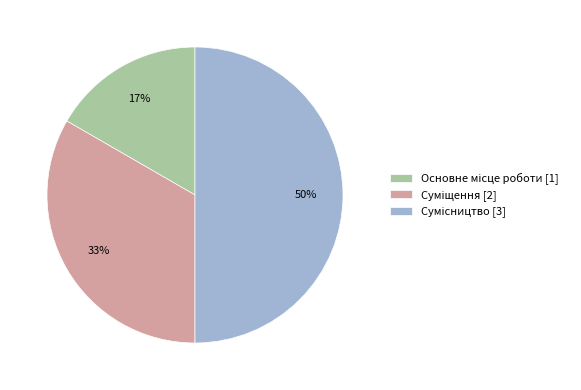

How many segments does this pie chart have?

3